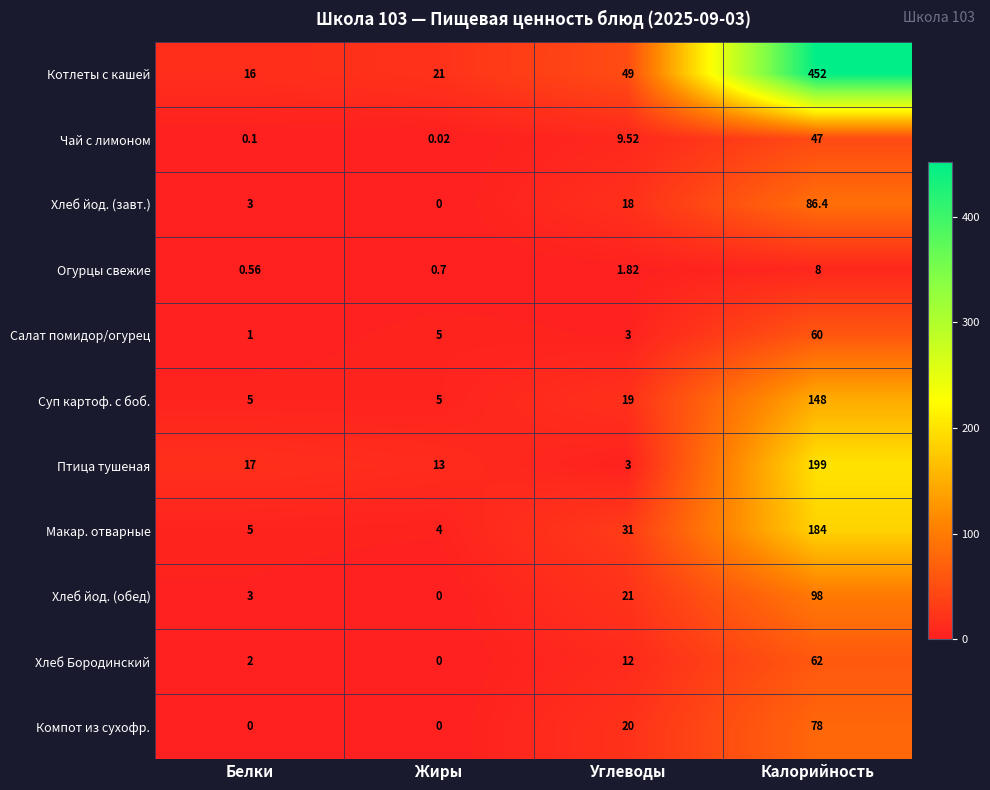

List the labels in order of Салат помидор/огурец value, largest first.

Калорийность, Жиры, Углеводы, Белки